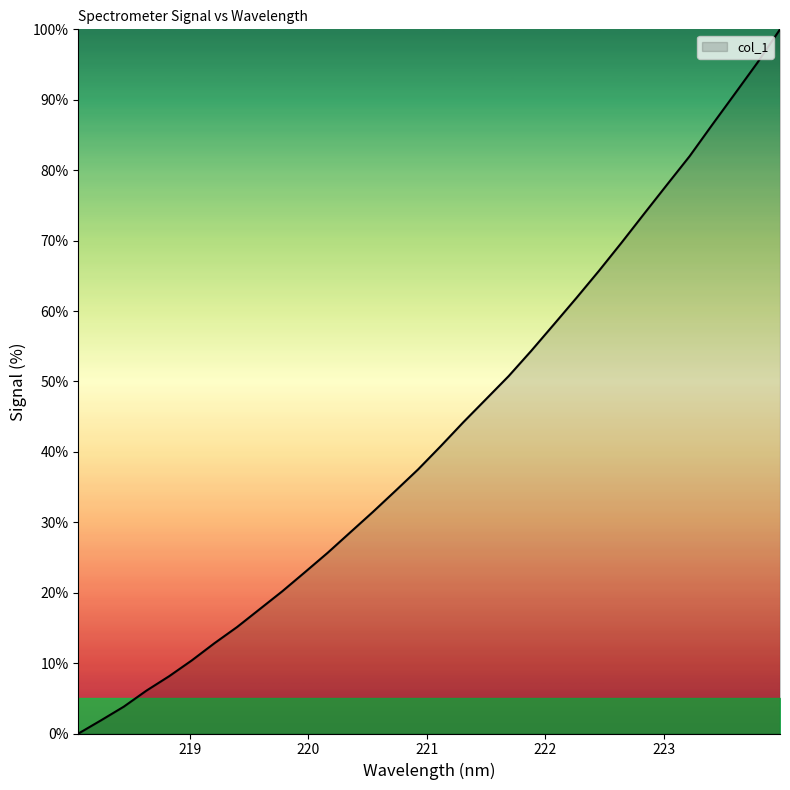

What is the maximum value shown in the chart?

100.0